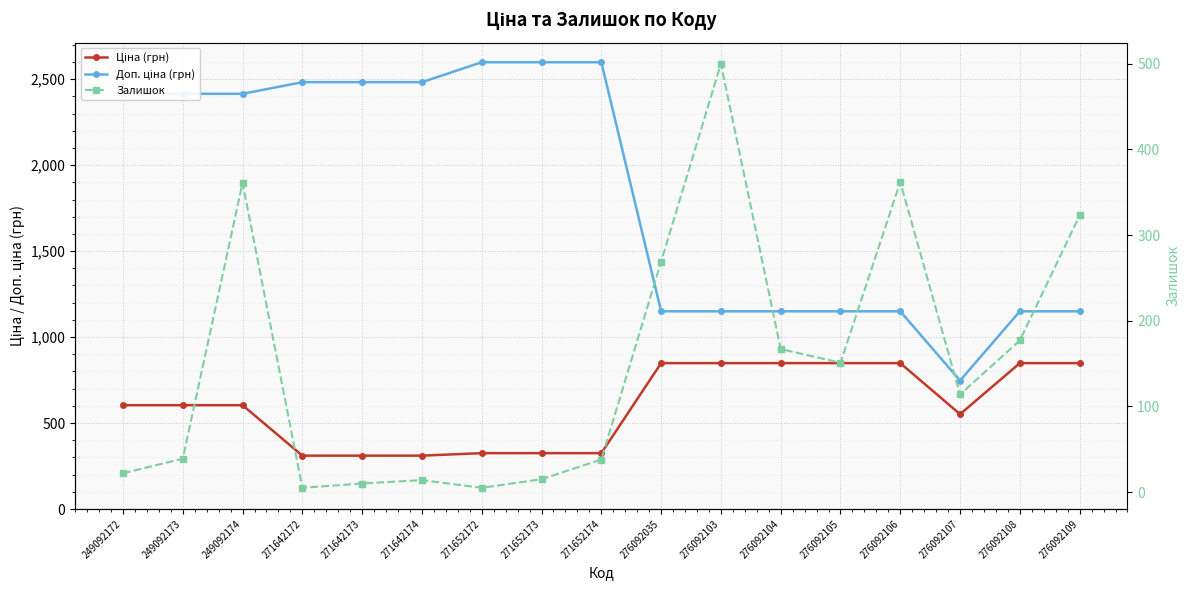

What is the value of the Ціна (грн) point at the 10th from the left?

848.4